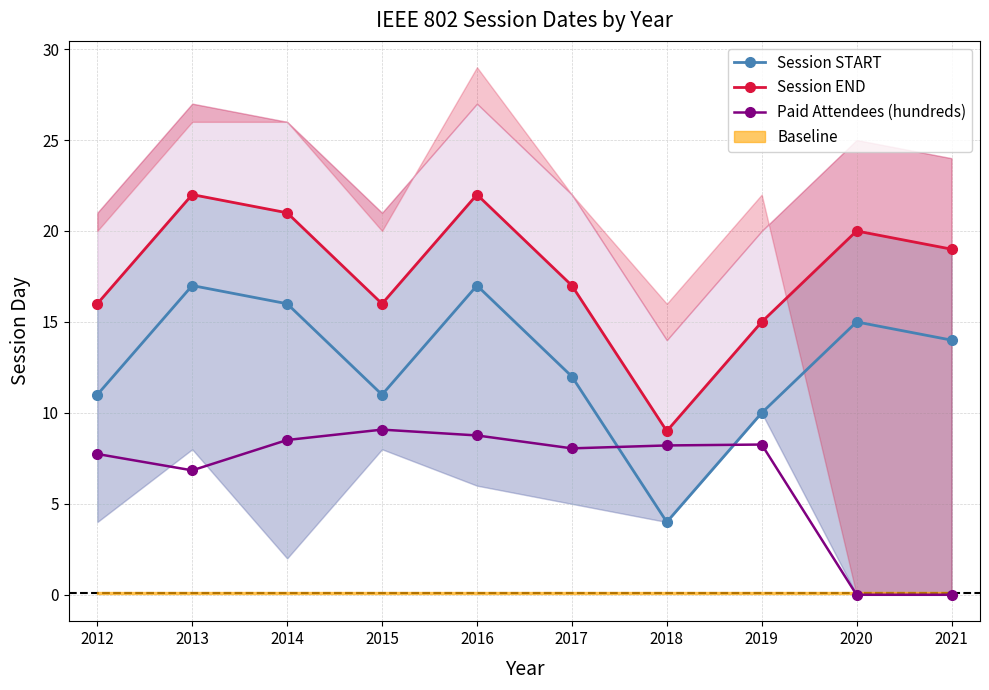

What is the difference between the highest and lowest values at 2019?

6.7